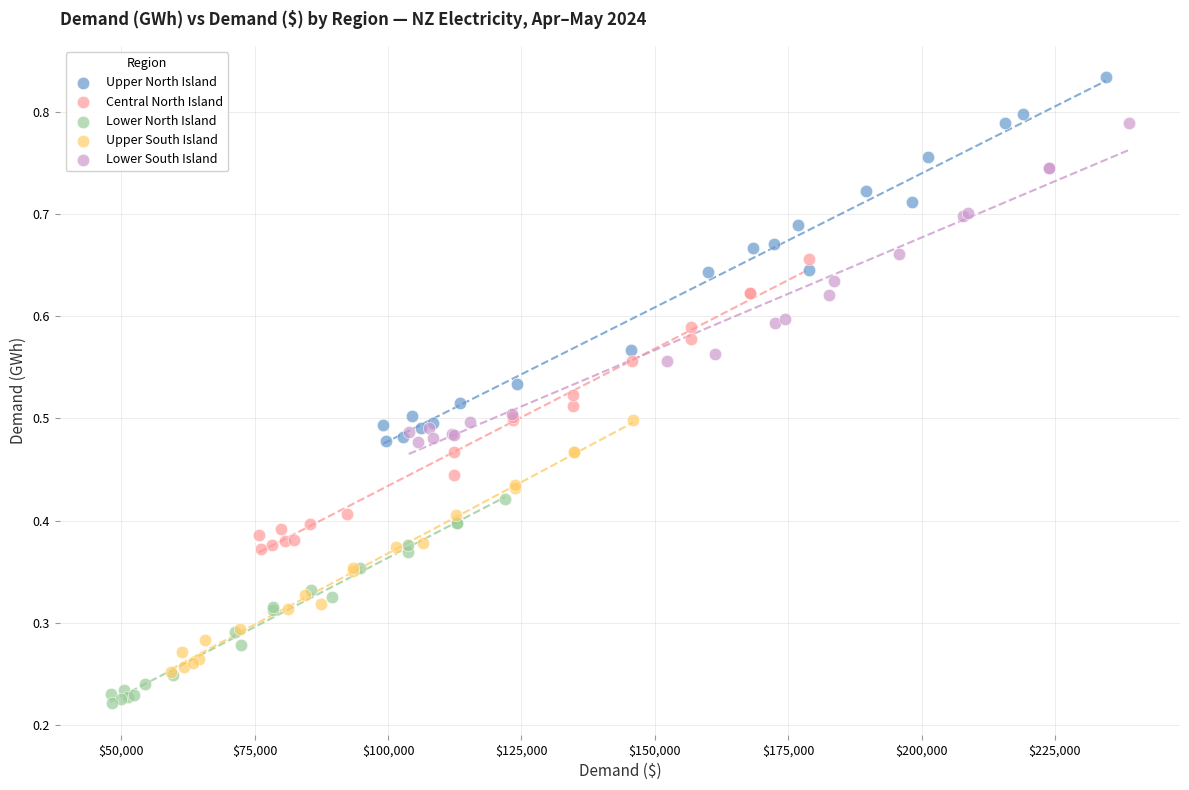

What are all the series names shown in the legend?

Upper North Island, Central North Island, Lower North Island, Upper South Island, Lower South Island